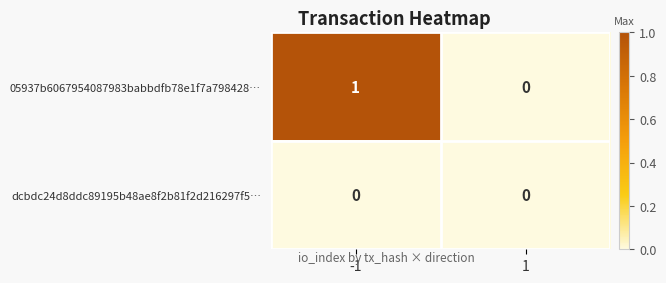

Reading left to right, extract all data points from this chart.

05937b6067954087983babbdfb78e1f7a798428…: -1=1	1=0
dcbdc24d8ddc89195b48ae8f2b81f2d216297f5…: -1=0	1=0